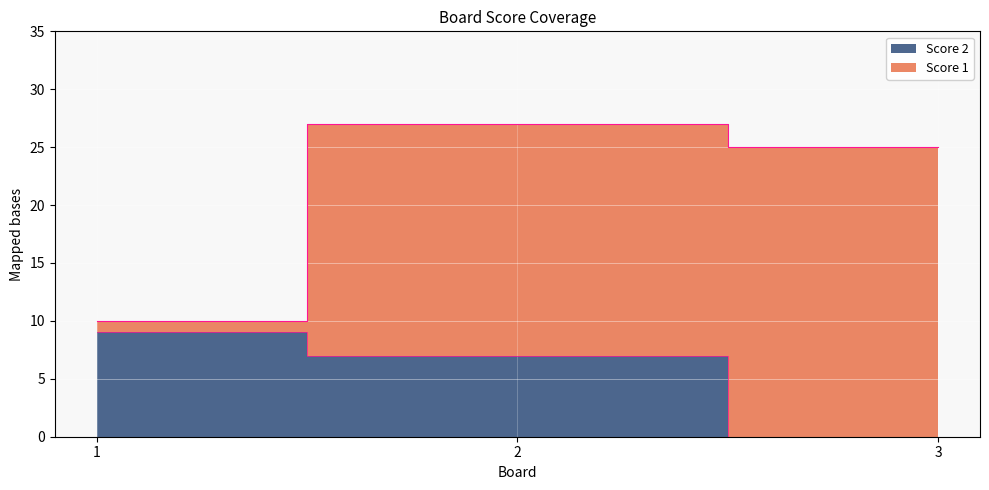

Count the number of values greater than 7.

1